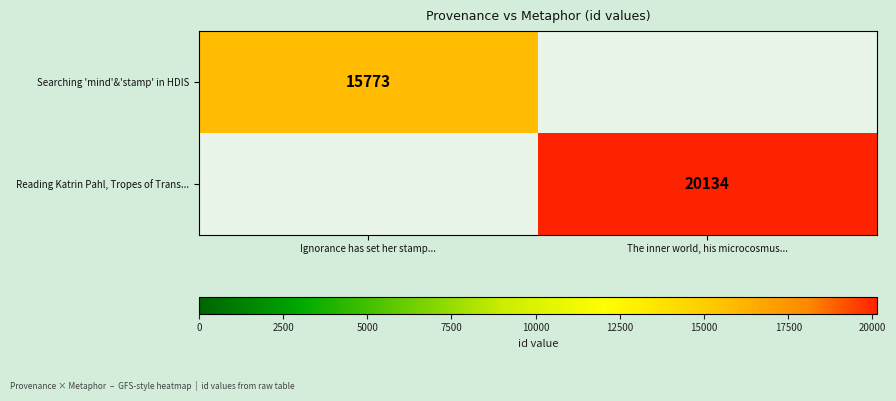

Between Ignorance has set her stamp... and The inner world, his microcosmus..., which series saw the biggest shift?

Reading Katrin Pahl, Tropes of Trans...